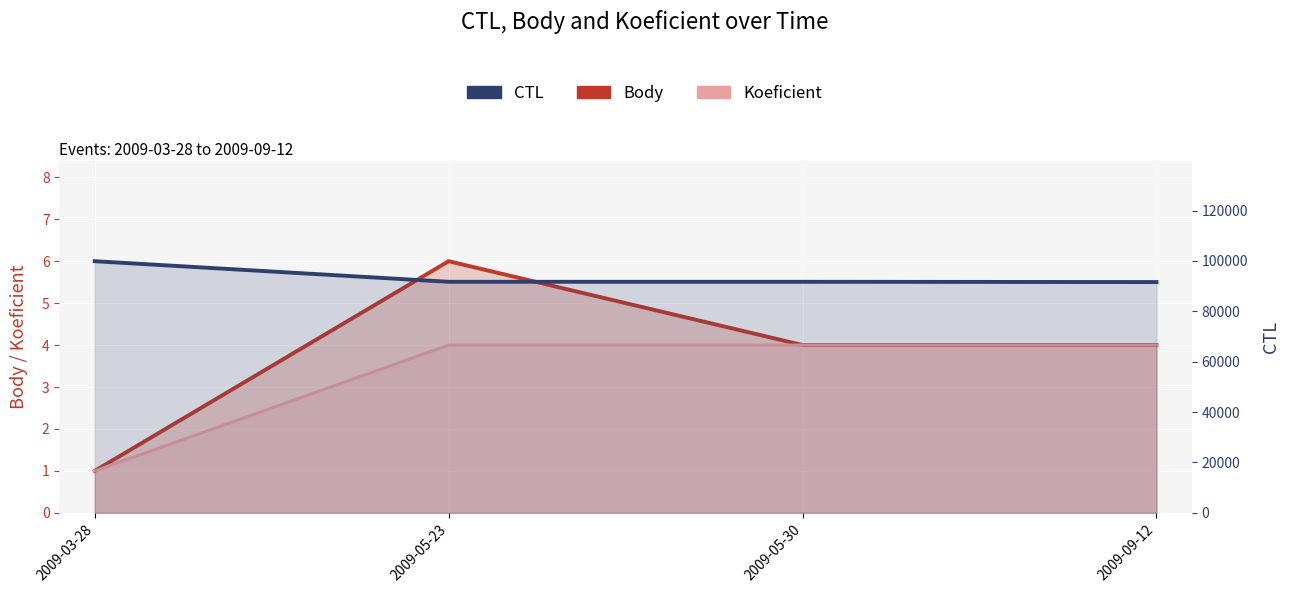

Rank the series at 2009-09-12 from lowest to highest value.

Body, Koeficient, CTL